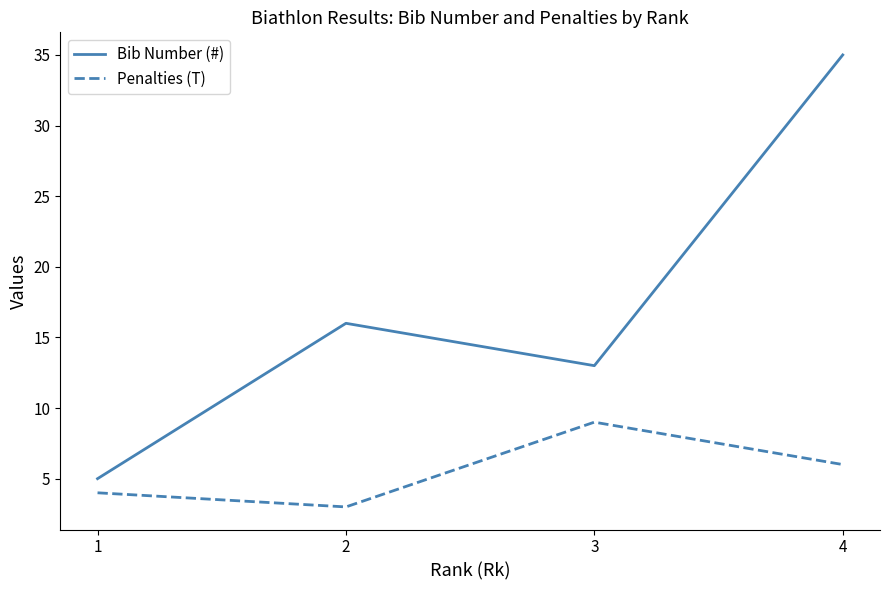

Which label corresponds to the largest value in the chart?

4